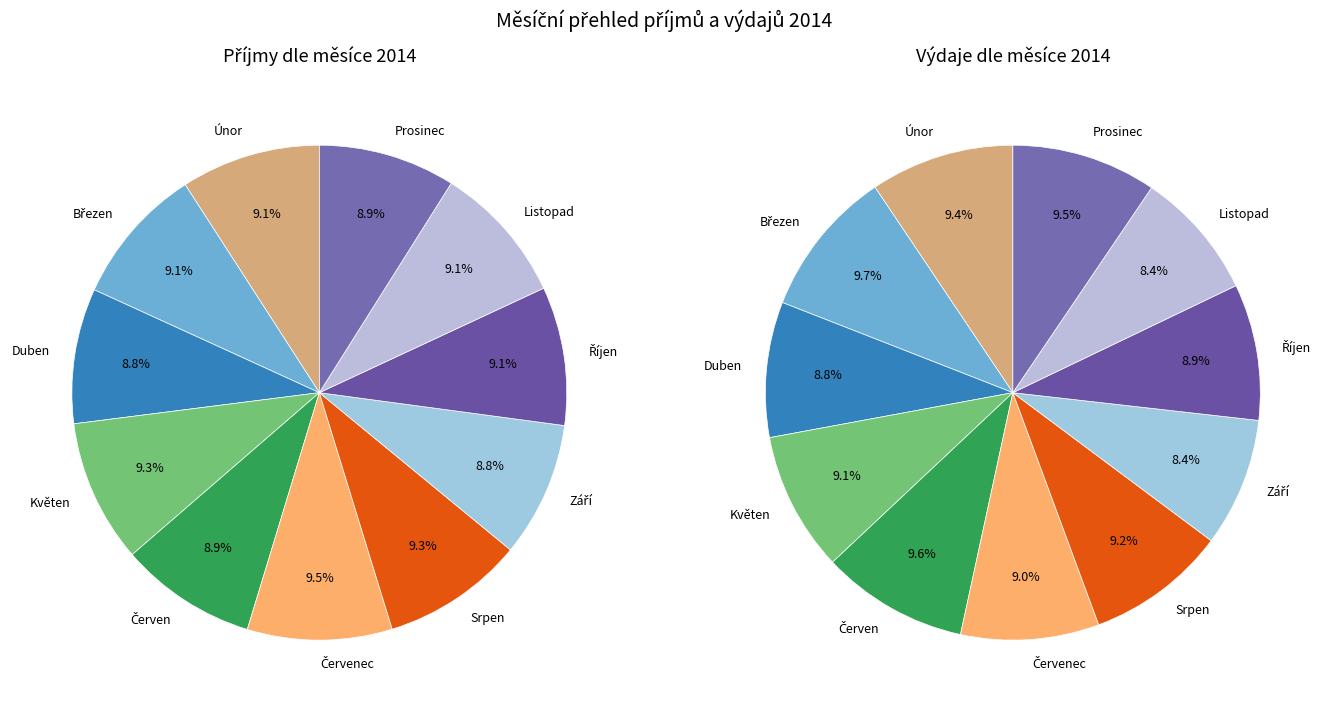

Which series changed the most between 3 and 7?

příjmy